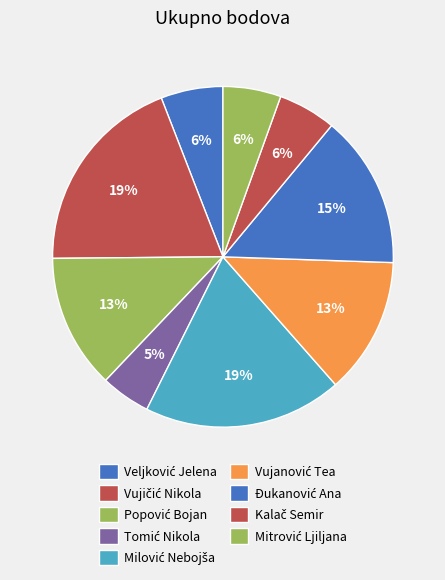

How many segments does this pie chart have?

9